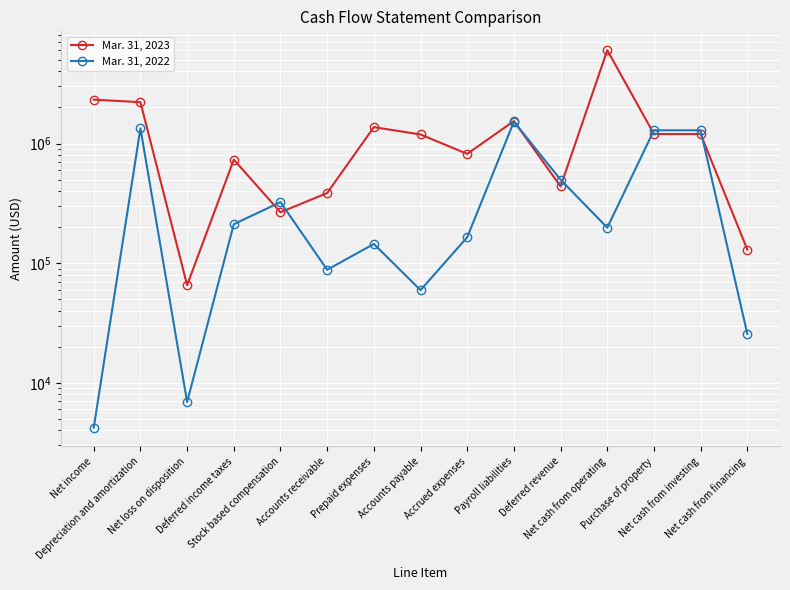

What is the maximum value for Mar. 31, 2022?

1522340